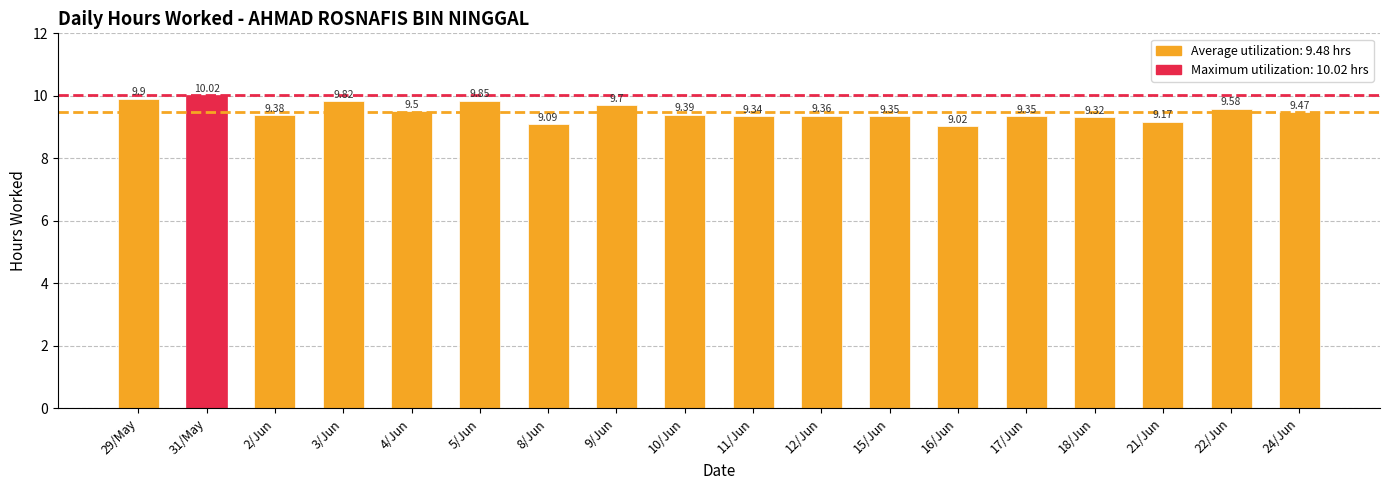

Are the bars horizontal?

No